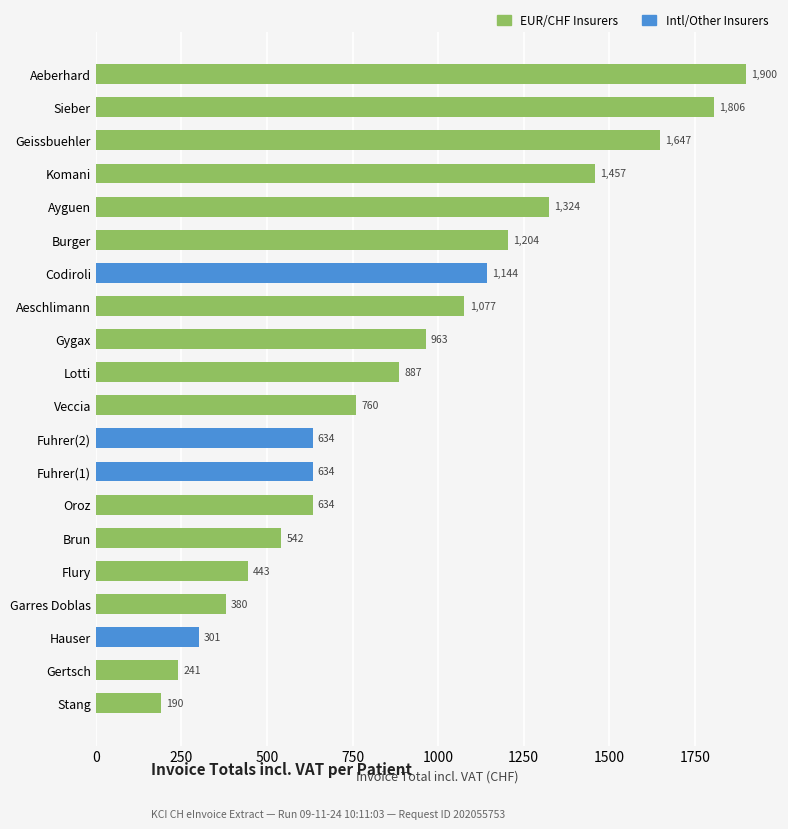

Approximately how many times larger is the value at Gertsch compared to Fuhrer(2)?

0.4